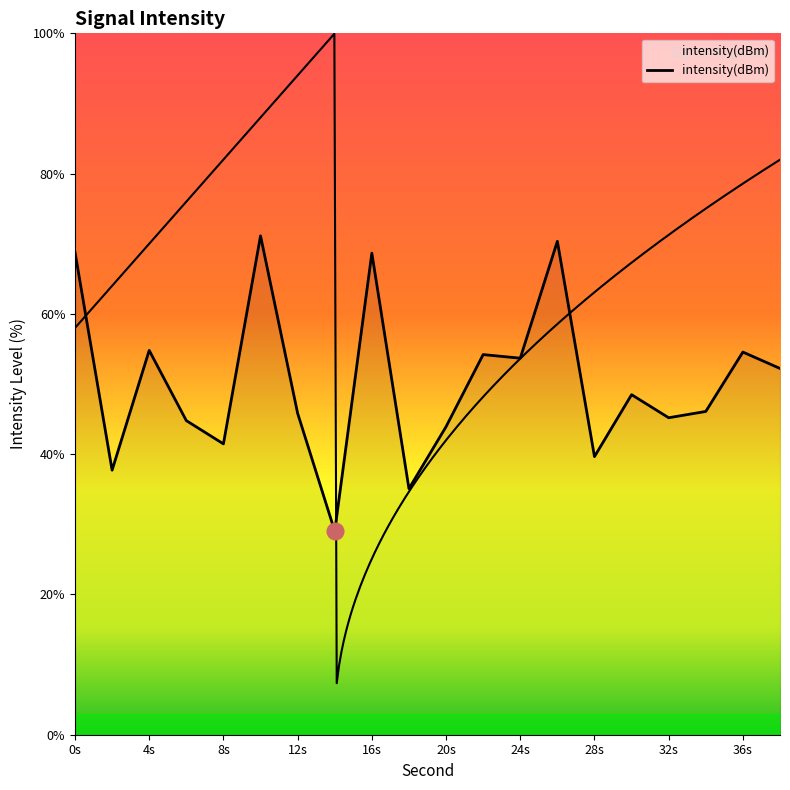

True or false: the data shows 48.5 at 30.

True